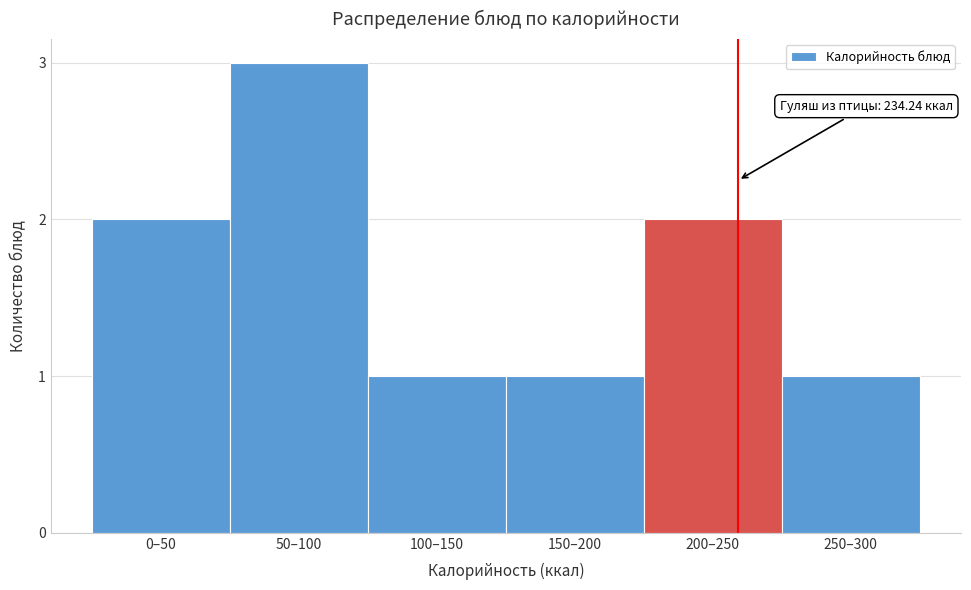

Reading left to right, extract all data points from this chart.

2	3	1	1	2	1